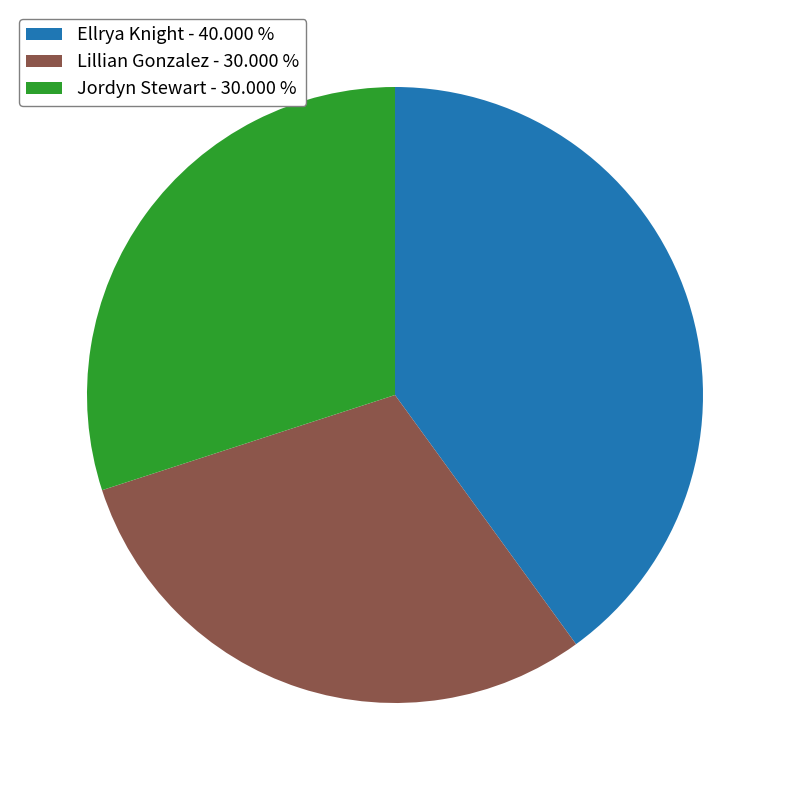

How many segments does this pie chart have?

3